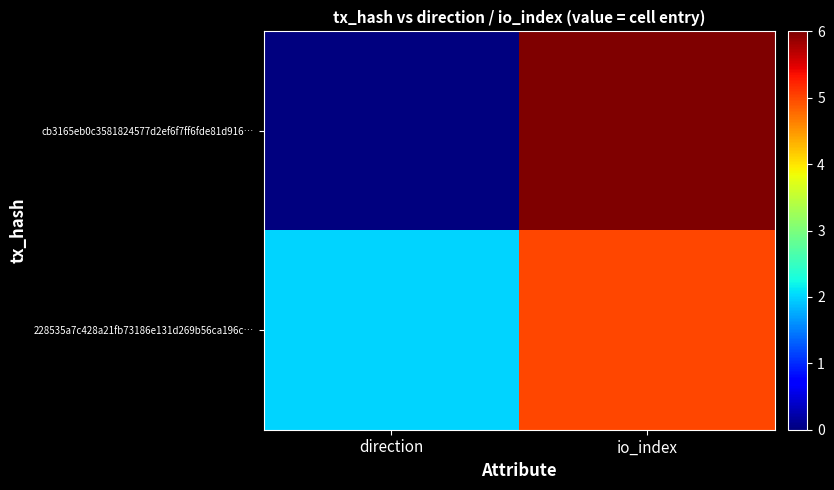

Which label corresponds to the smallest value in the chart?

direction